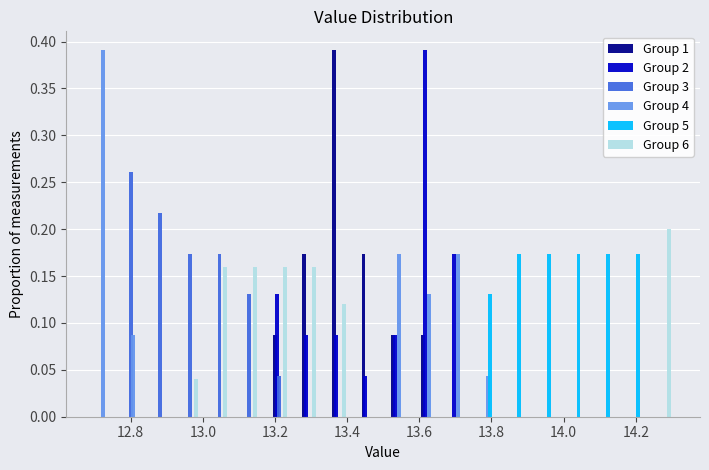

What is the height of the Group 6 bar covering 13.254 to 13.336 on the x-axis? Neither the bar edges nor the heights are printed on the chart, so give them approximately, as read against the axes.

0.160